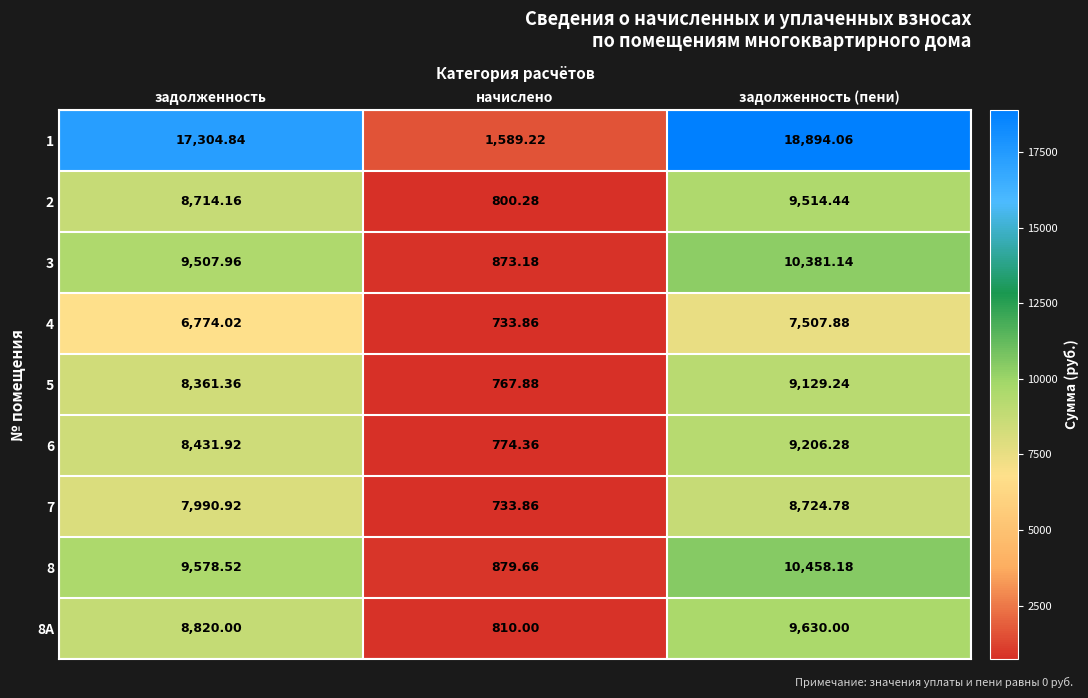

Rank the series by their maximum value, from lowest to highest.

4, 7, 5, 6, 2, 8А, 3, 8, 1